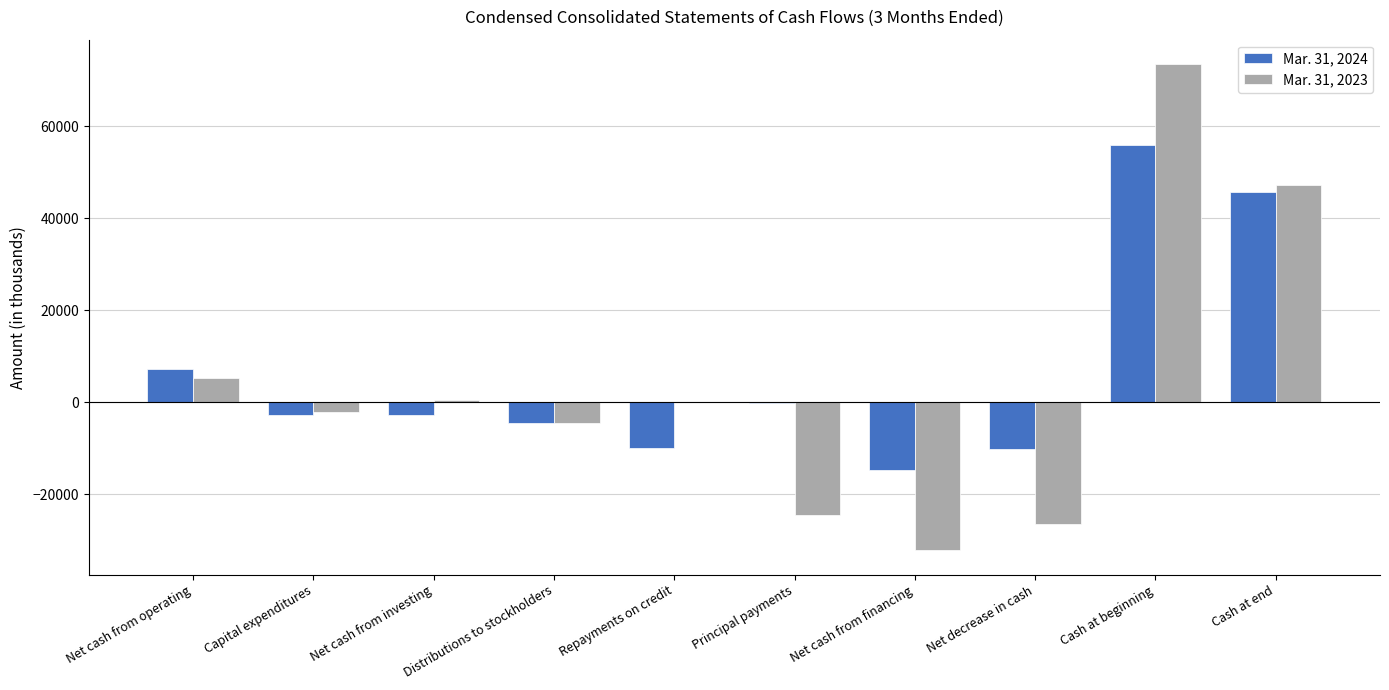

Which category has the highest value in the Mar. 31, 2024 series?

Cash at beginning